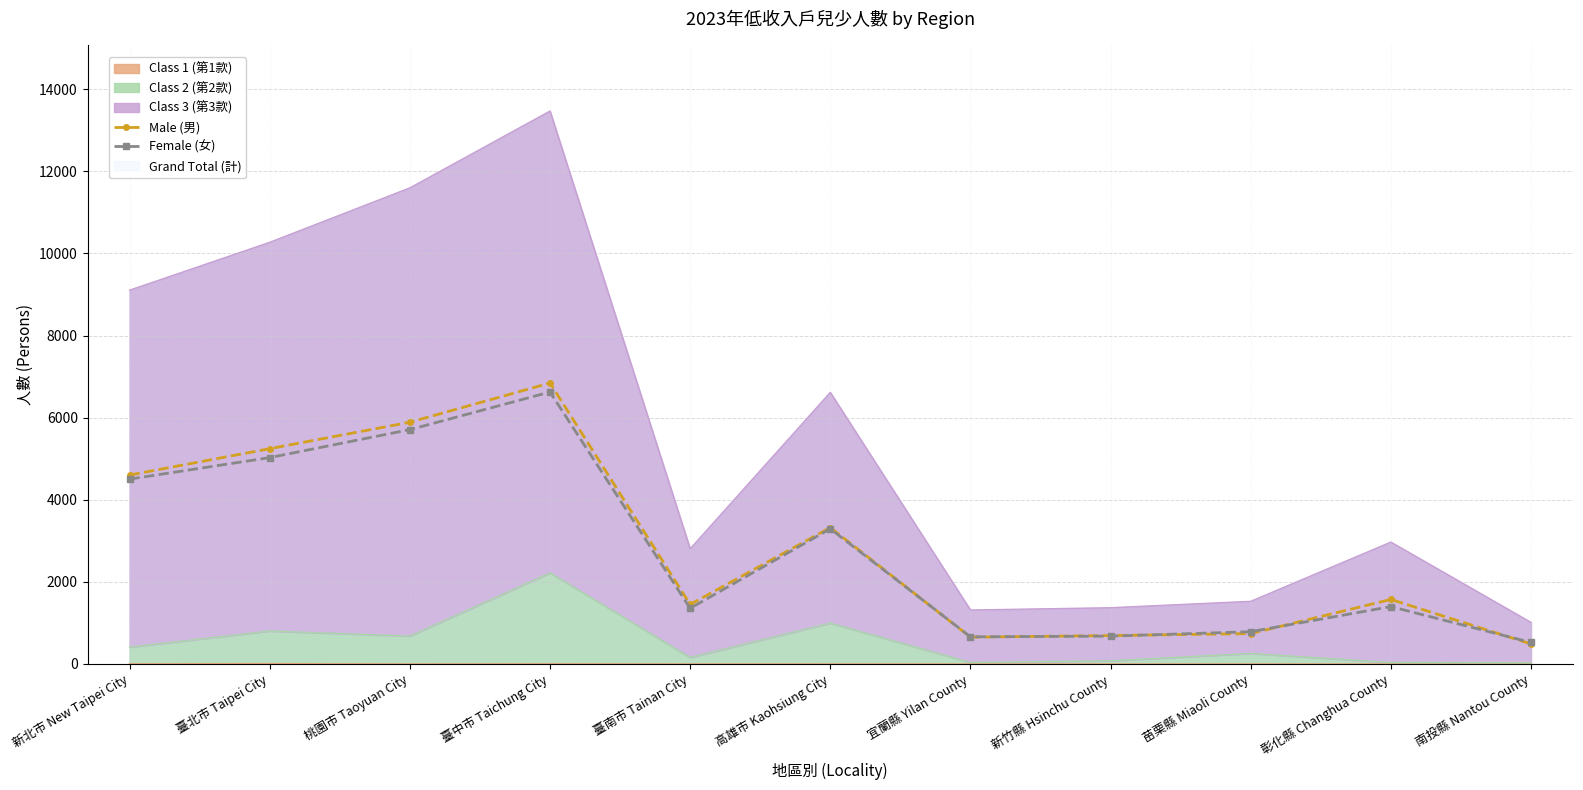

What position from the right is 臺中市 Taichung City?

8